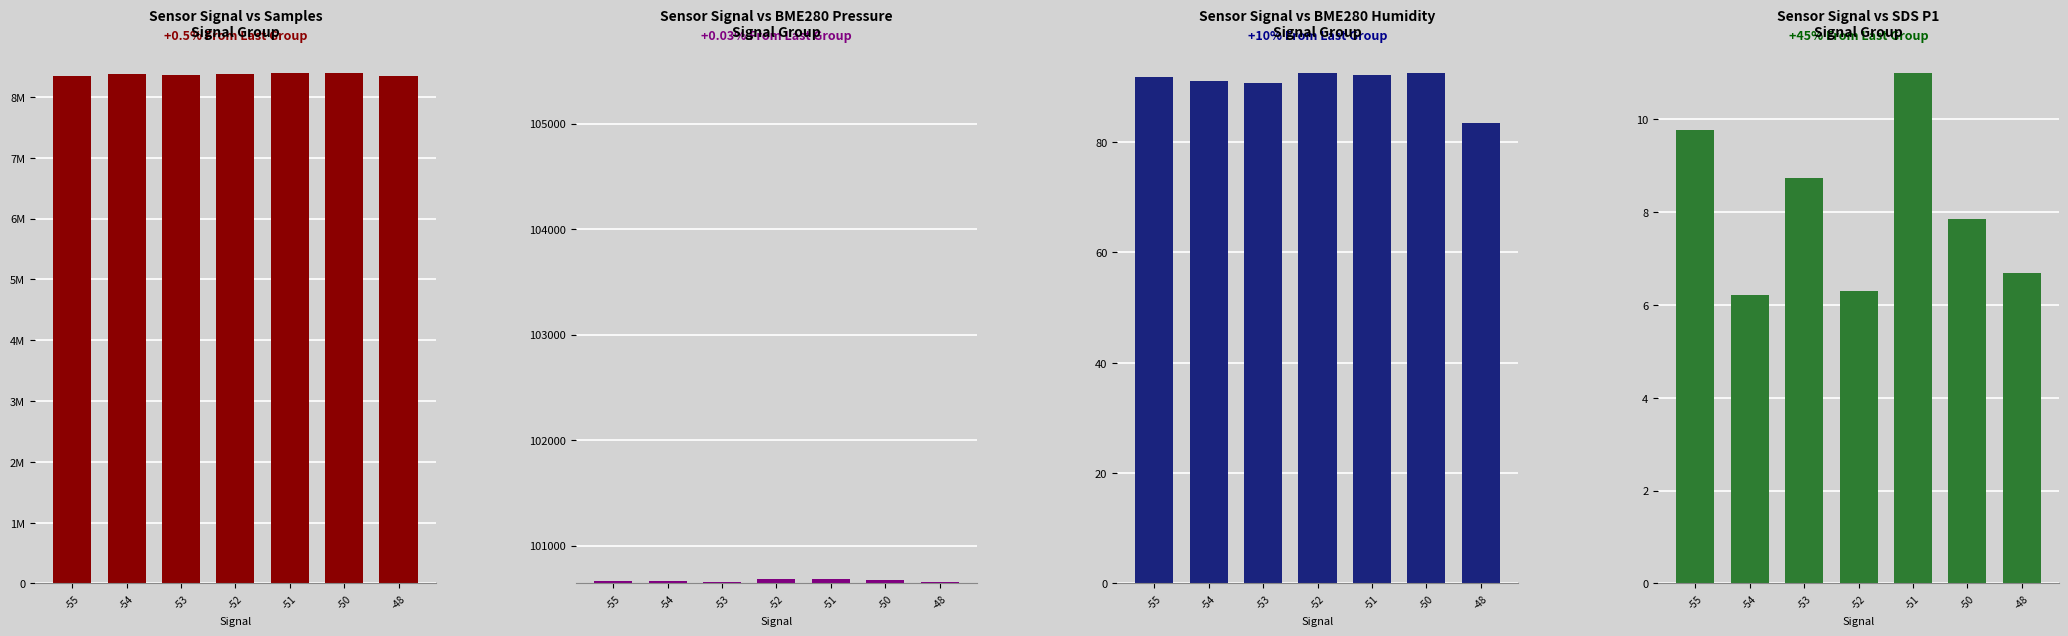

The BME280_pressure series shows 140100.4 at -51. True or false?

False